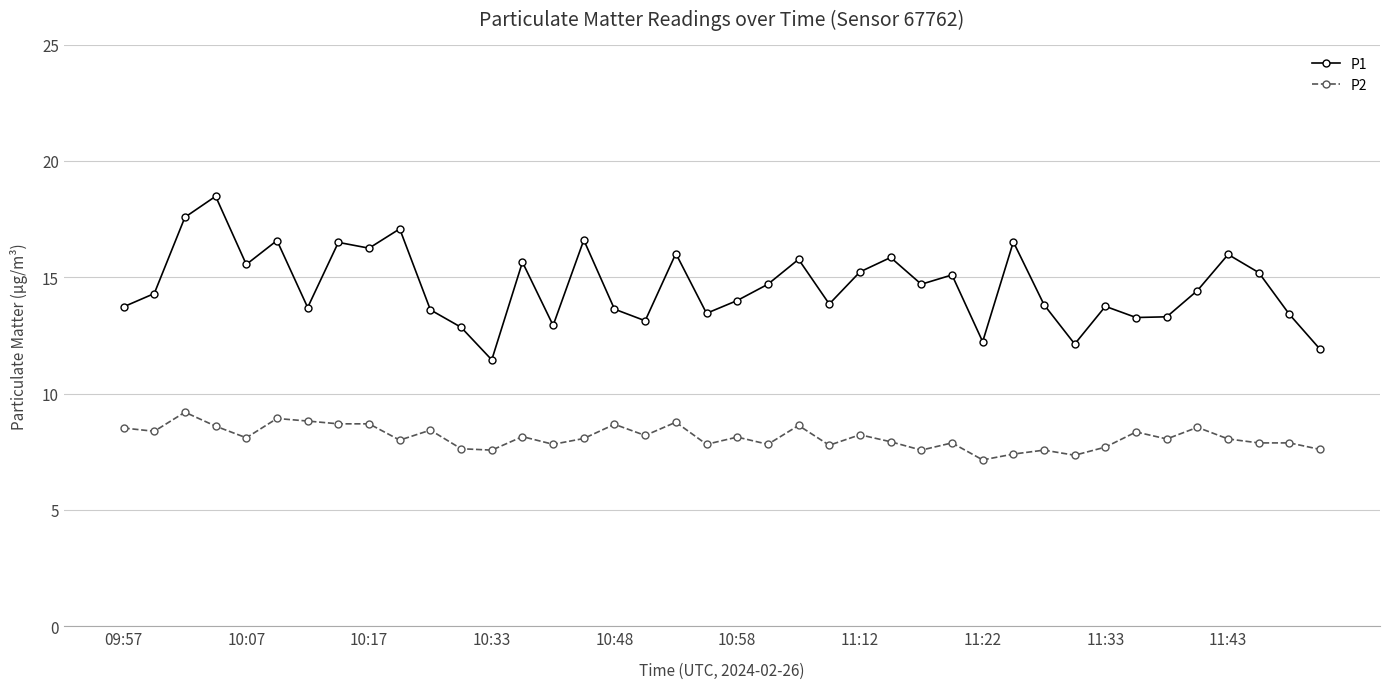

How many data points does each series have?

40